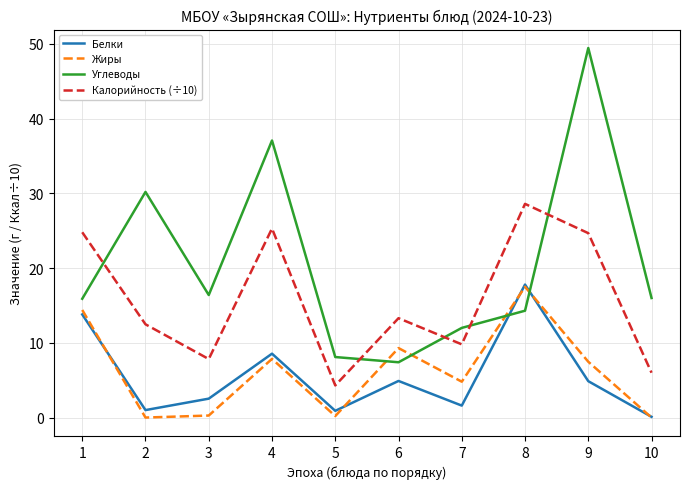

How many lines are shown in the chart?

4